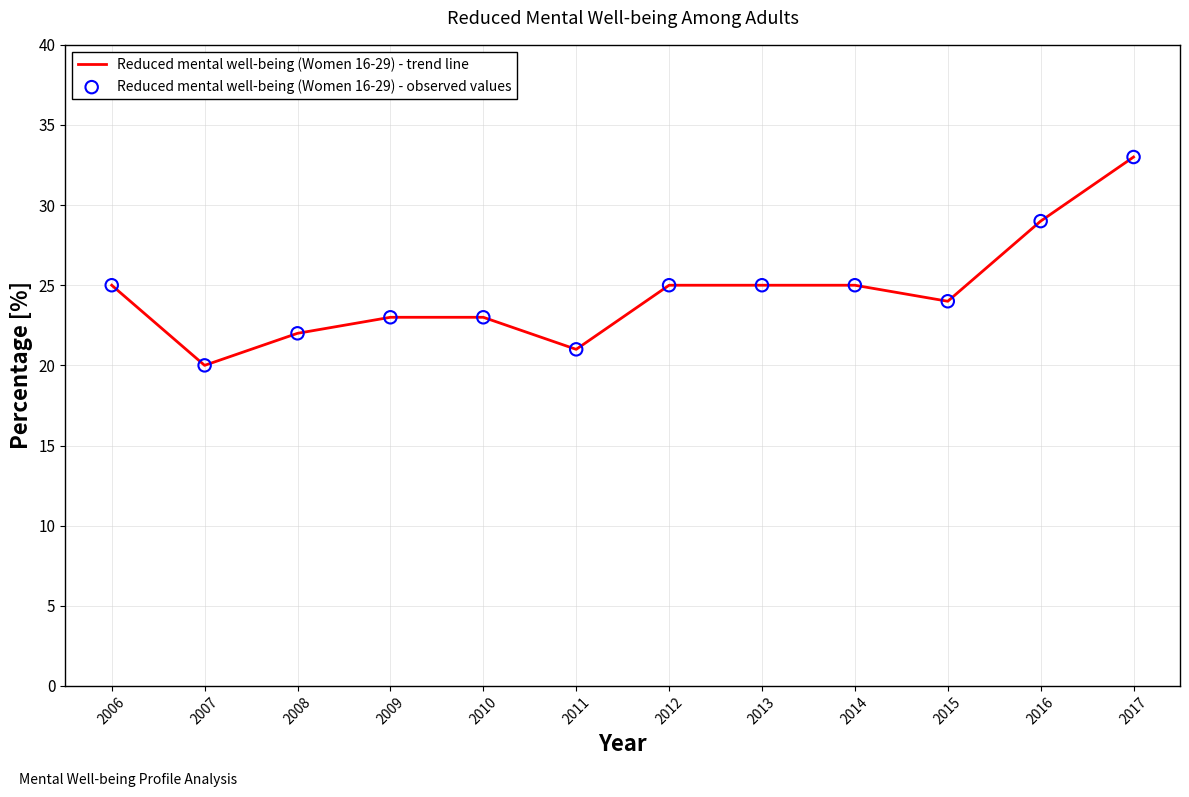

What is the change in value from 2007 to 2015?

+4